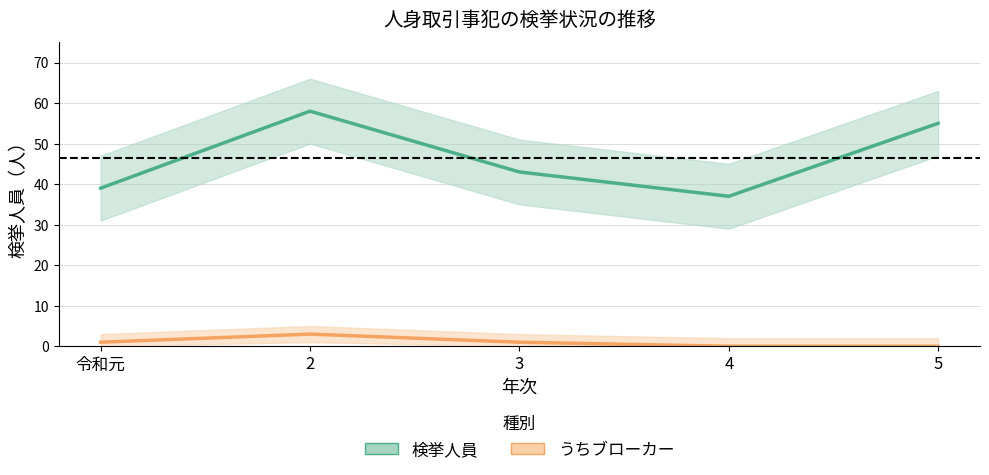

Which has a higher value, 3 or 4?

3